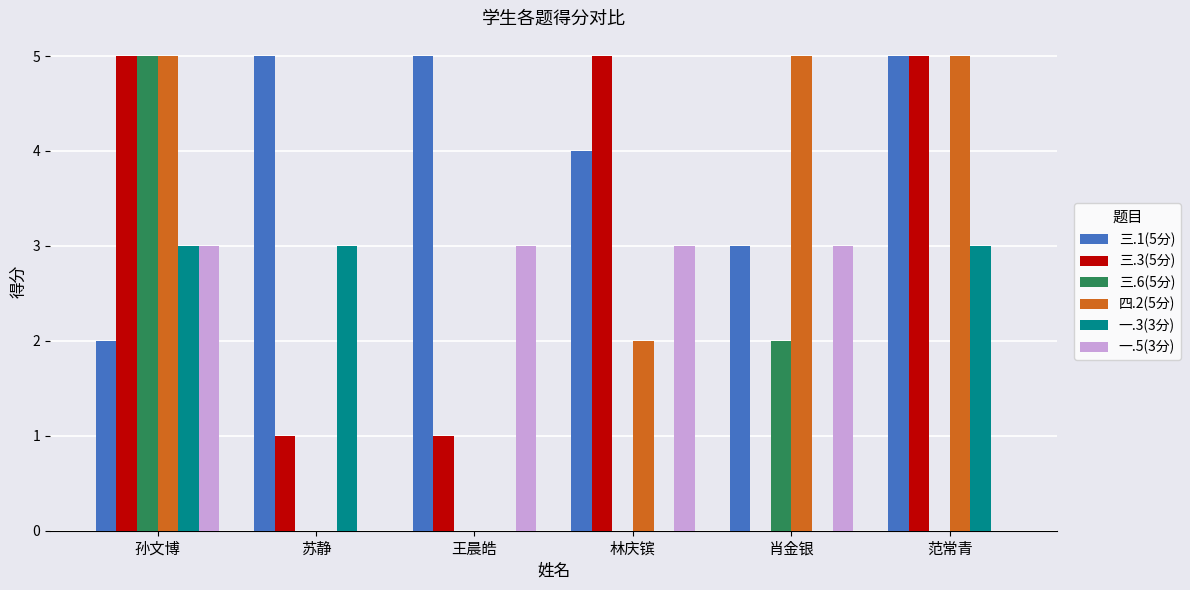

Is the value of 三.3(5分) at 苏静 greater than the value of 三.6(5分) at 苏静?

Yes